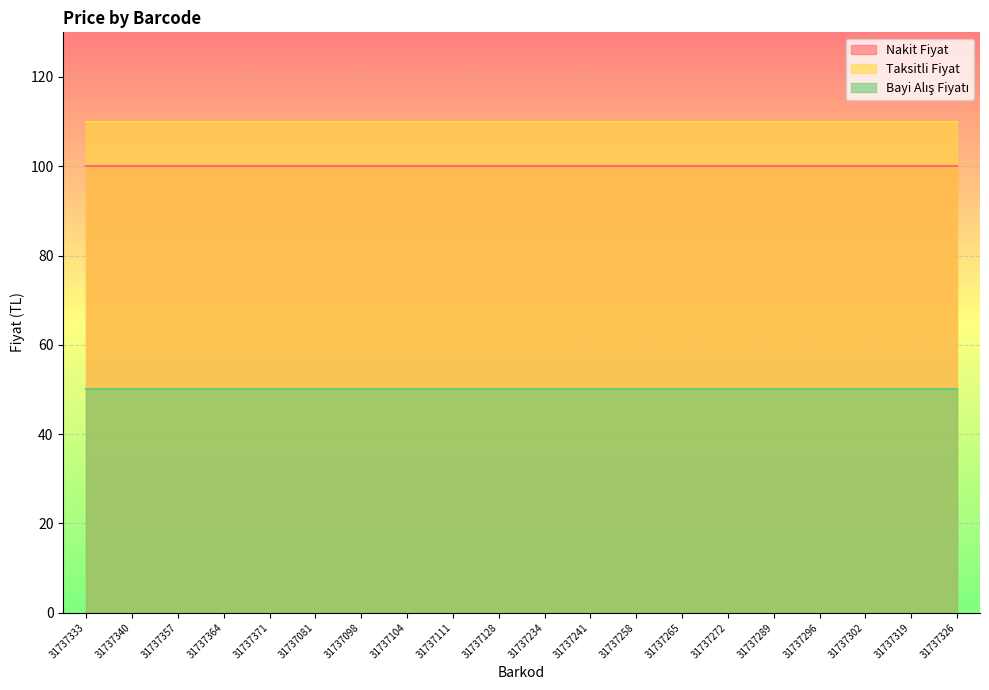

Is the value of Nakit Fiyat at 31737128 greater than the value of Bayi Alış Fiyatı at 31737104?

Yes